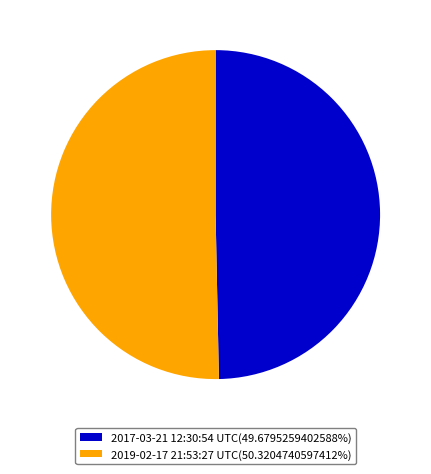

Is the sum of 2019-02-17 21:53:27 UTC(50.3204740597412%) and 2017-03-21 12:30:54 UTC(49.6795259402588%) greater than half?

Yes